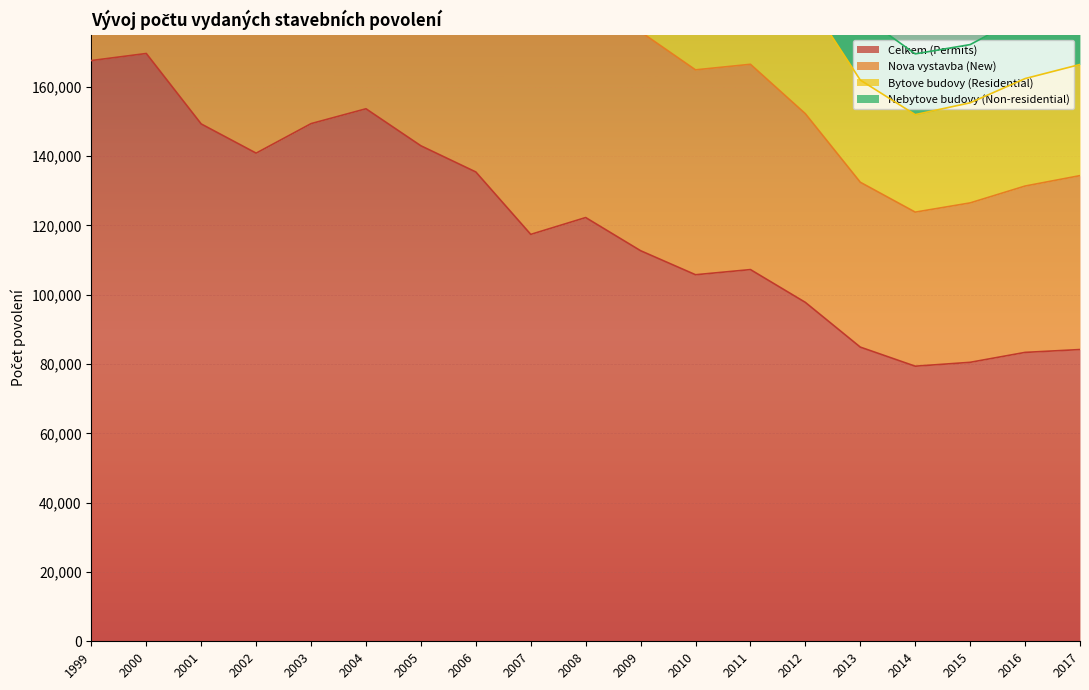

What is the highest value of the Celkem (Permits) series?

169574